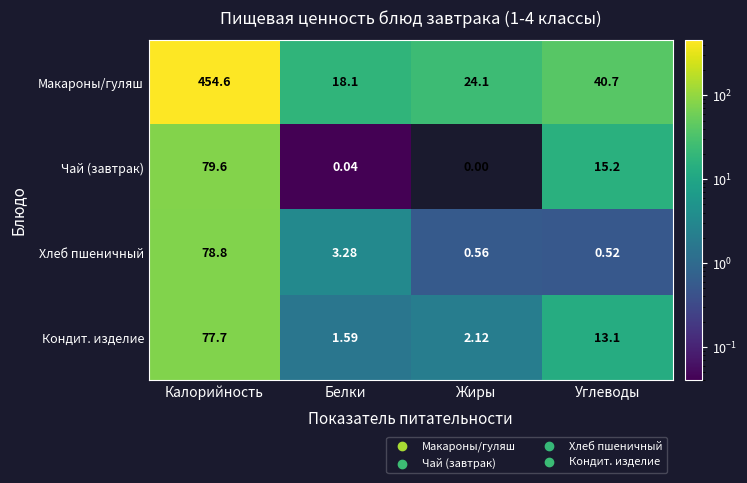

At which category does the chart reach its peak across all series?

Калорийность